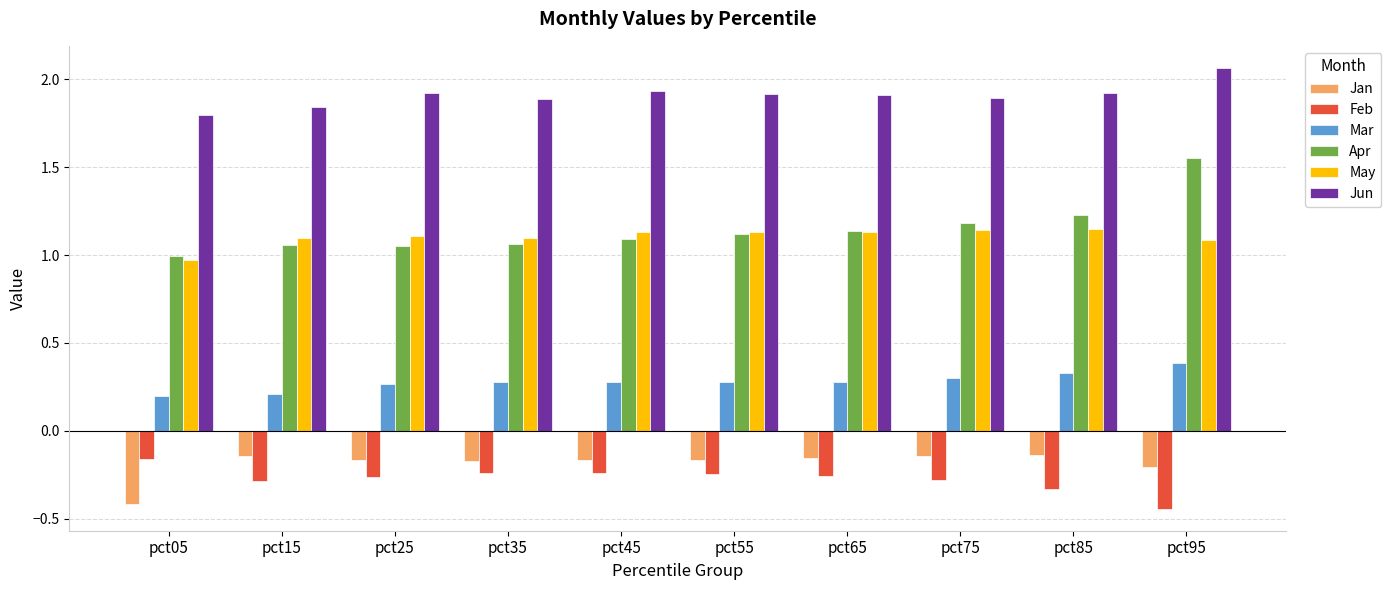

What are all the series names shown in the legend?

Jan, Feb, Mar, Apr, May, Jun